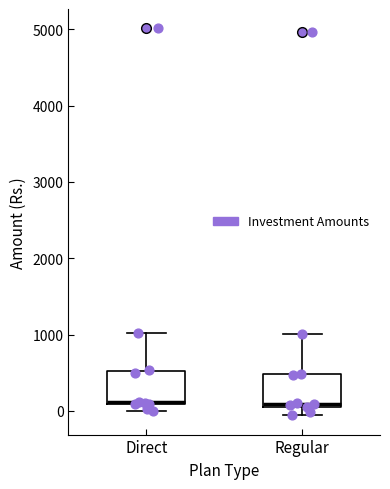

Where is the upper edge of the box for Regular on the y-axis? The values are not printed on the chart, so give them approximately, as read against the axis.

500